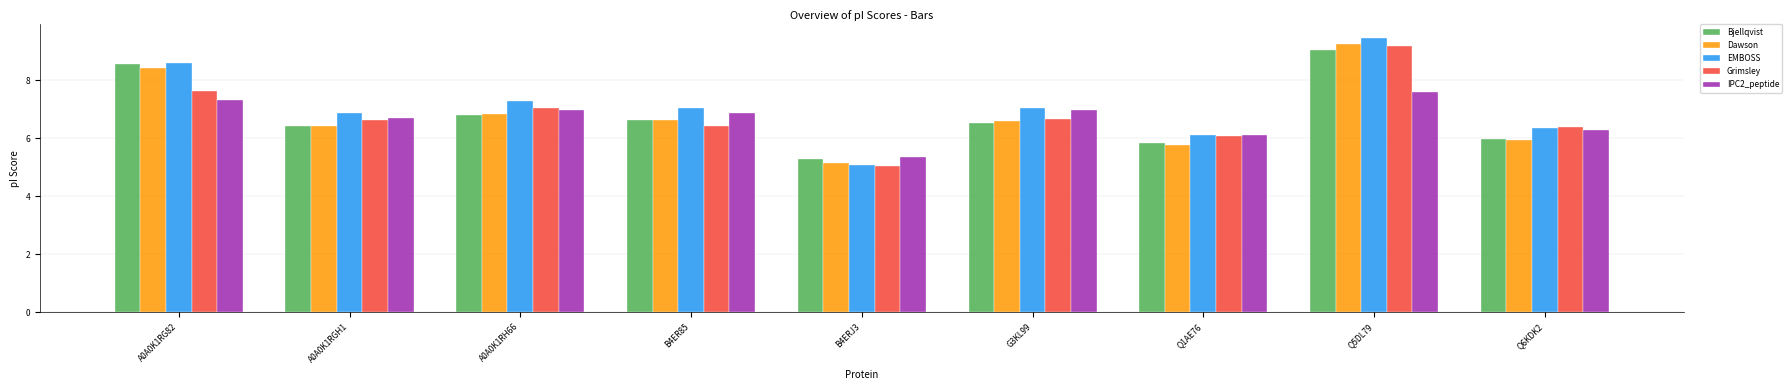

Does the chart contain stacked bars?

No